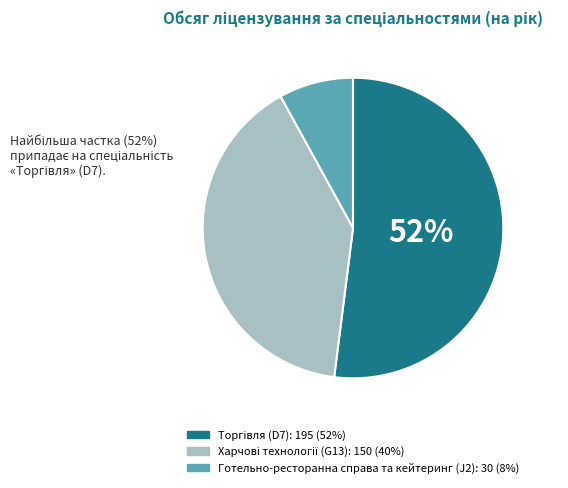

To the nearest percent, what is the difference between the largest and smallest slice percentages?

44%